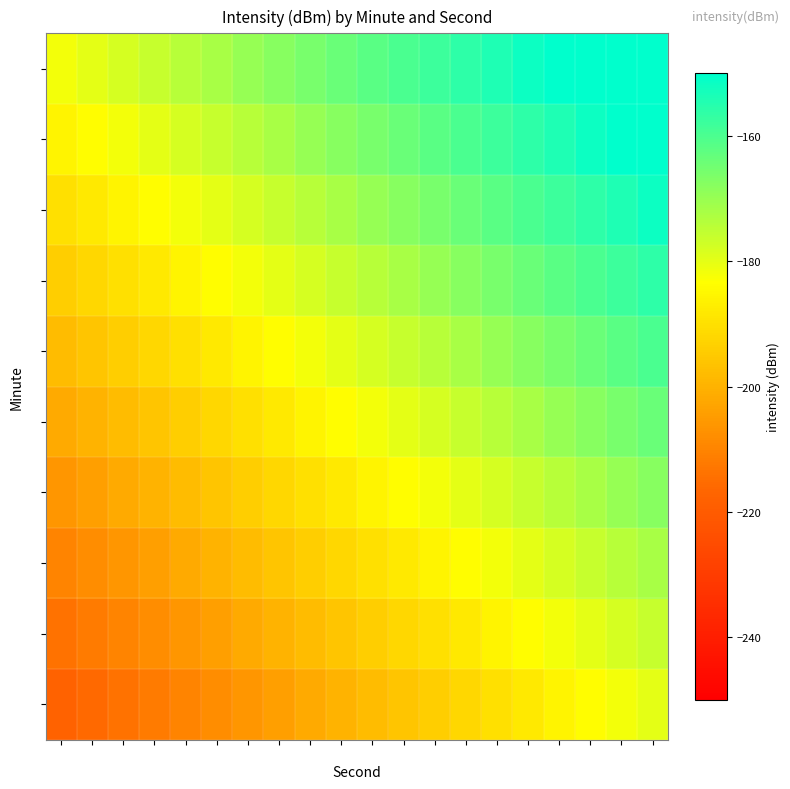

What is the total value across all series at 18?

-1819.1